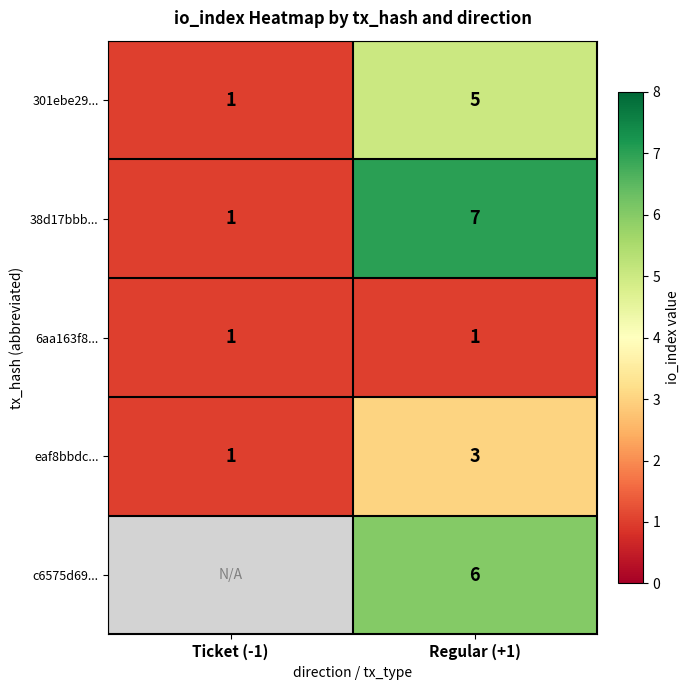

Read the 301ebe29... value at Regular (+1).

5